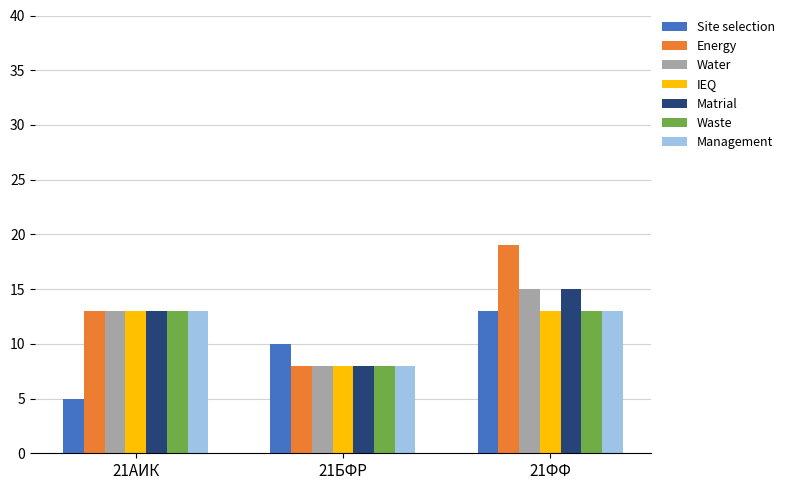

What is the difference between the maximum and second lowest values in the Management series?

0